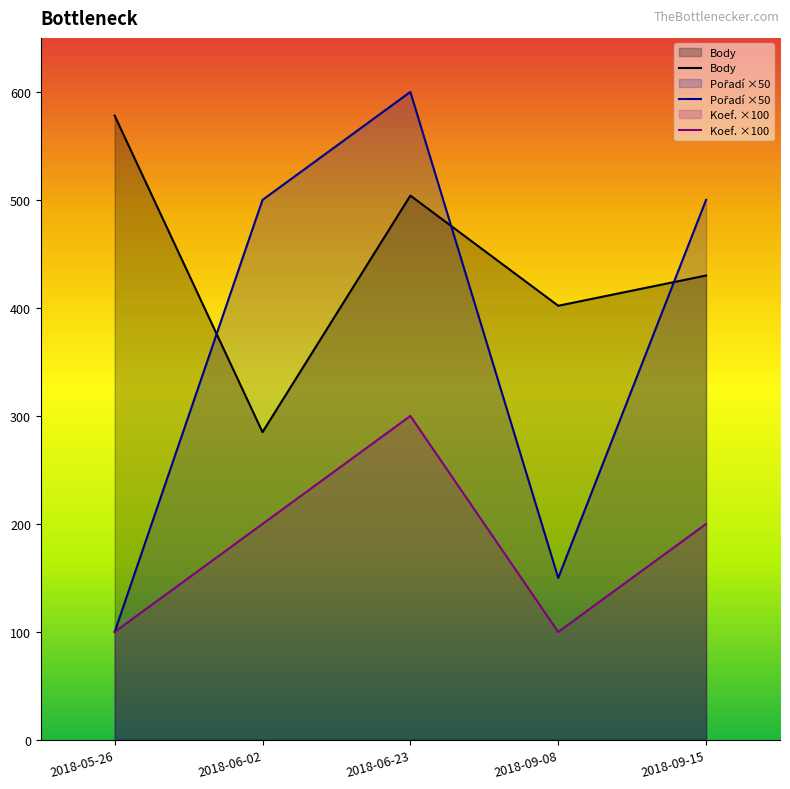

What is the highest value of the Koef. series?

300